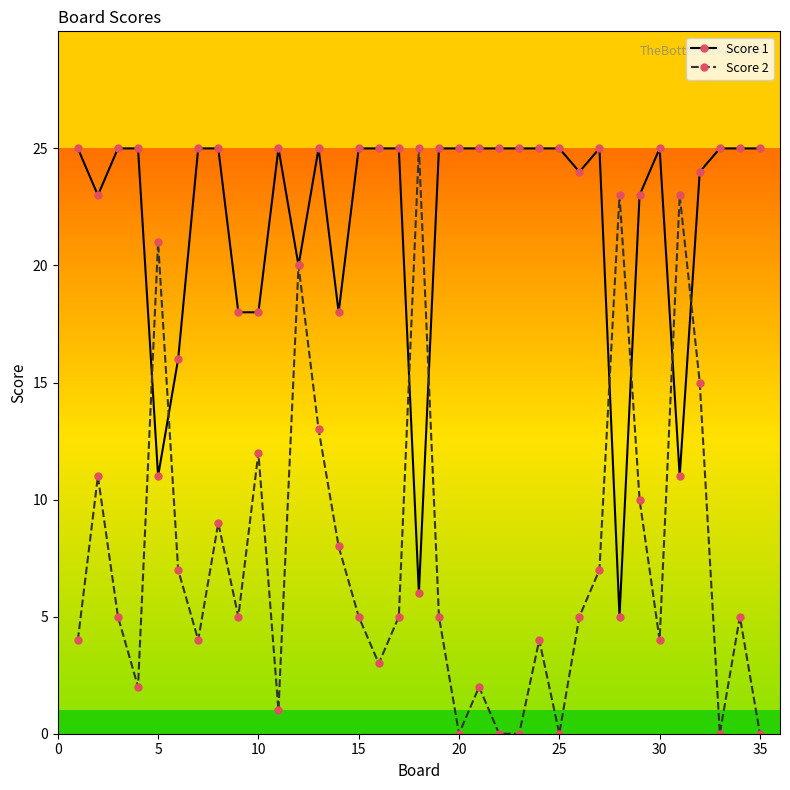

Which series has the largest total across all categories?

Score 1